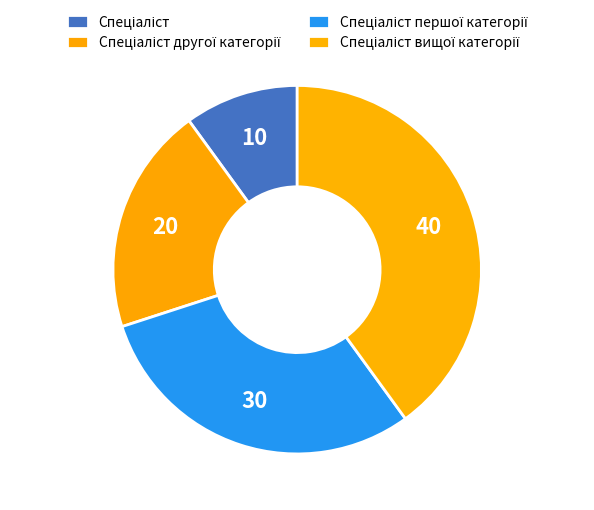

Count the number of slices in the pie.

4